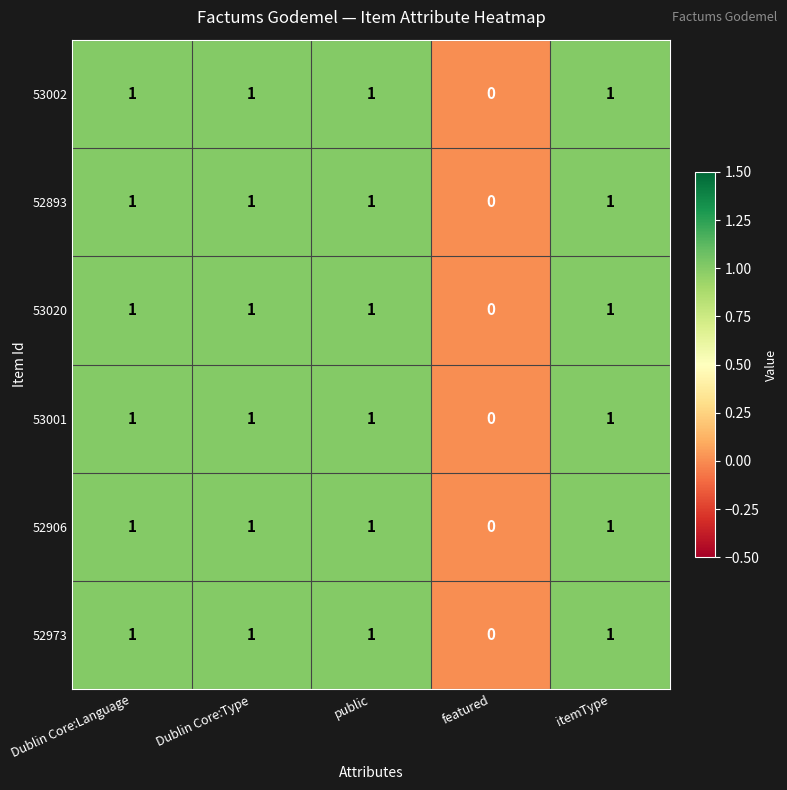

Is the value of 52906 at Dublin Core:Type greater than the value of 53002 at featured?

Yes